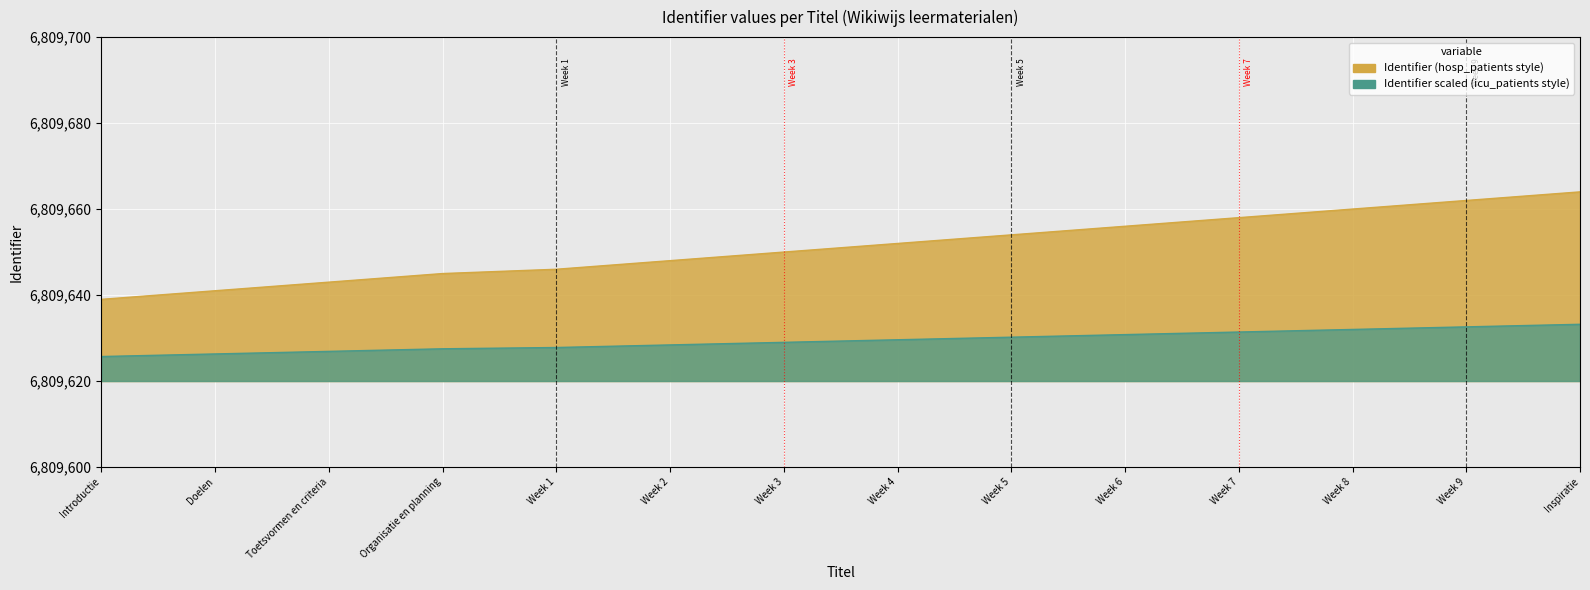

Rank the categories by value from highest to lowest.

Inspiratie, Week 9, Week 8, Week 7, Week 6, Week 5, Week 4, Week 3, Week 2, Week 1, Organisatie en planning, Toetsvormen en criteria, Doelen, Introductie